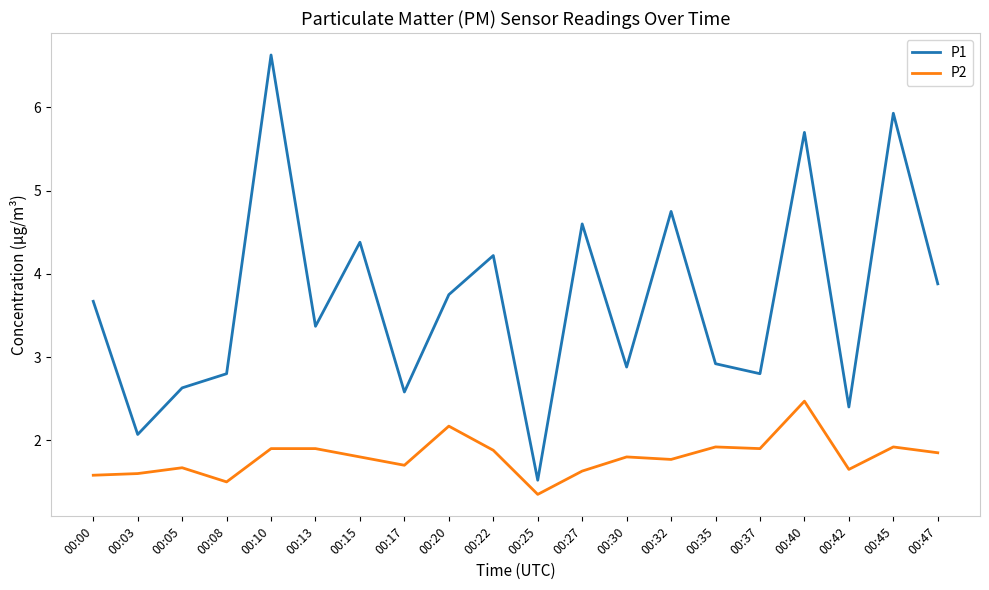

True or false: P2 and P1 cross at least once.

False